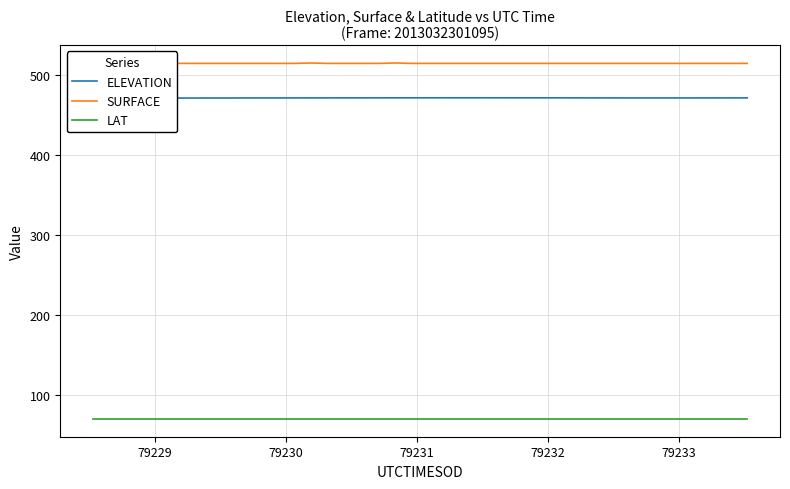

Reading left to right, what are all the values shown in this chart?

ELEVATION: 471.5	471.5	471.5	471.6	471.6	471.6	471.7	471.7	471.7	471.8	471.8	471.8	471.8	471.8	471.9	471.9	471.9	471.9	471.9	471.9	471.9	472.0	472.0	472.0	471.9	471.9	471.9	471.9	471.9	471.9	471.8	471.8	471.8	471.8	471.8	471.8	471.8	471.8	471.8	471.9
SURFACE: 514.6	514.6	514.6	515.1	515.1	515.1	515.1	515.1	515.1	515.1	515.1	515.1	515.1	515.6	515.1	515.1	515.1	515.1	515.6	515.1	515.1	515.1	515.1	515.1	515.1	515.1	515.1	515.1	515.1	515.1	515.1	515.1	515.1	515.1	515.1	515.1	515.1	515.1	515.1	515.1
LAT: 69.7	69.7	69.7	69.7	69.7	69.7	69.7	69.7	69.7	69.7	69.7	69.7	69.7	69.7	69.7	69.7	69.7	69.7	69.7	69.7	69.7	69.7	69.7	69.7	69.7	69.7	69.7	69.7	69.7	69.7	69.7	69.7	69.7	69.7	69.7	69.7	69.7	69.7	69.7	69.7